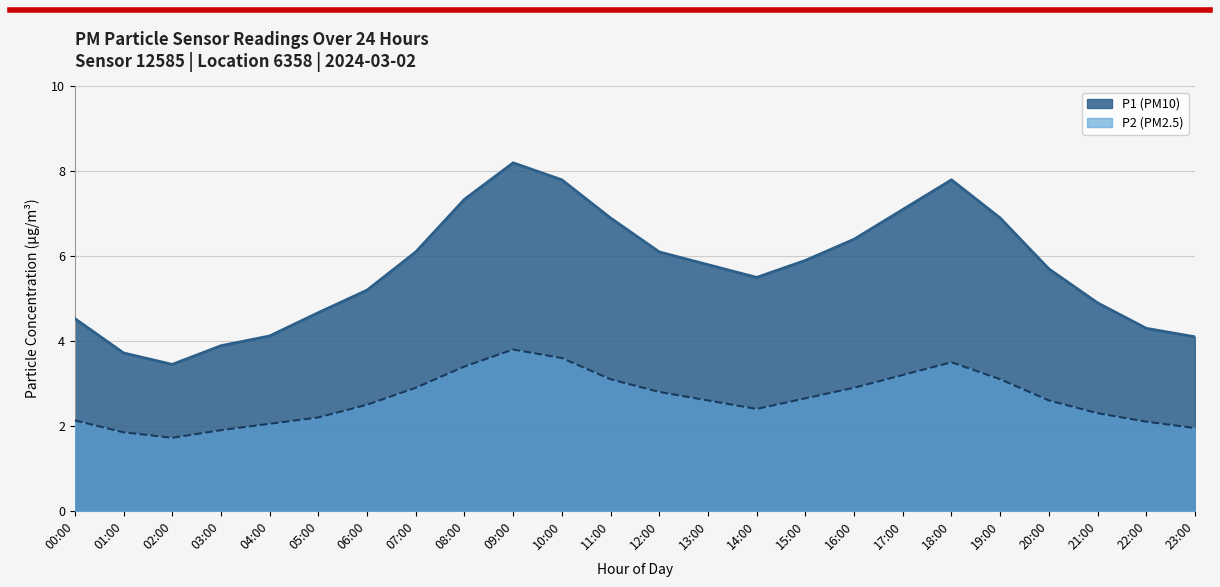

What position from the left is 22:00?

23